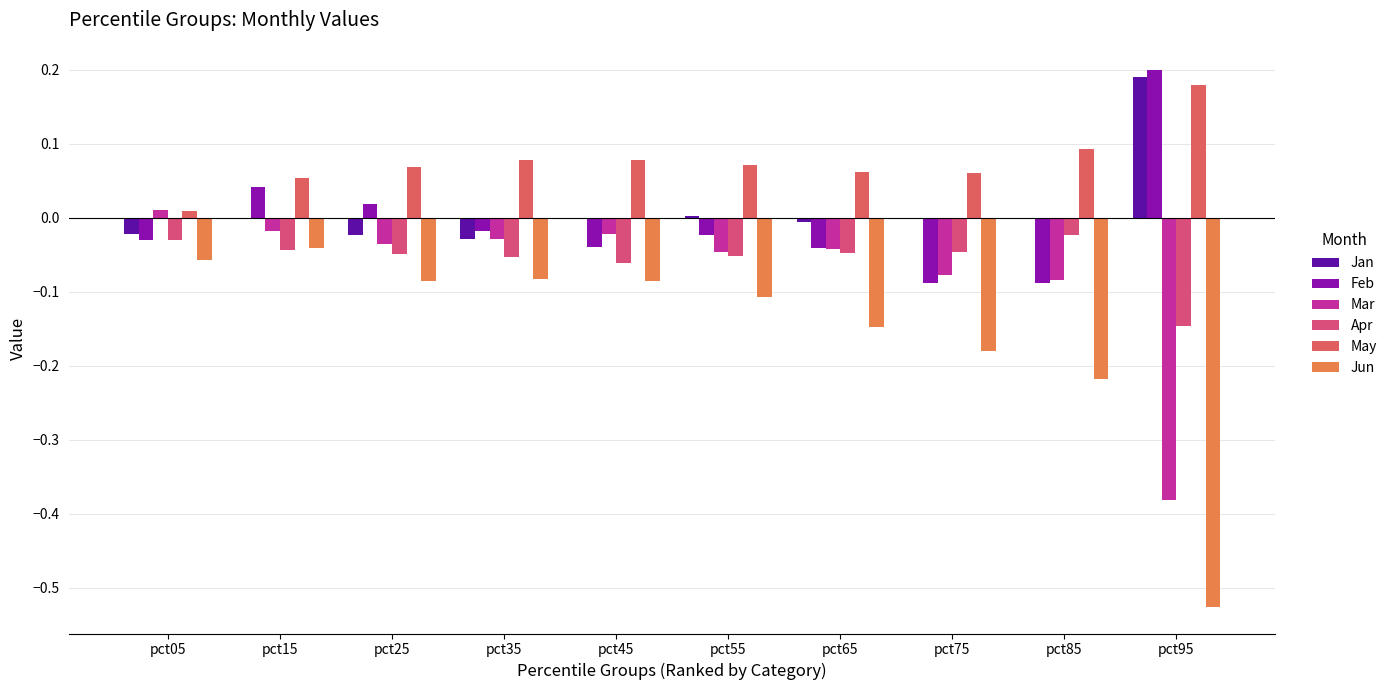

Reading left to right, extract all data points from this chart.

Jan: pct05=-0.0	pct15=-0.0	pct25=-0.0	pct35=-0.0	pct45=0.0	pct55=0.0	pct65=-0.0	pct75=-0.0	pct85=-0.0	pct95=0.2
Feb: pct05=-0.0	pct15=0.0	pct25=0.0	pct35=-0.0	pct45=-0.0	pct55=-0.0	pct65=-0.0	pct75=-0.1	pct85=-0.1	pct95=0.2
Mar: pct05=0.0	pct15=-0.0	pct25=-0.0	pct35=-0.0	pct45=-0.0	pct55=-0.0	pct65=-0.0	pct75=-0.1	pct85=-0.1	pct95=-0.4
Apr: pct05=-0.0	pct15=-0.0	pct25=-0.0	pct35=-0.1	pct45=-0.1	pct55=-0.1	pct65=-0.0	pct75=-0.0	pct85=-0.0	pct95=-0.1
May: pct05=0.0	pct15=0.1	pct25=0.1	pct35=0.1	pct45=0.1	pct55=0.1	pct65=0.1	pct75=0.1	pct85=0.1	pct95=0.2
Jun: pct05=-0.1	pct15=-0.0	pct25=-0.1	pct35=-0.1	pct45=-0.1	pct55=-0.1	pct65=-0.1	pct75=-0.2	pct85=-0.2	pct95=-0.5